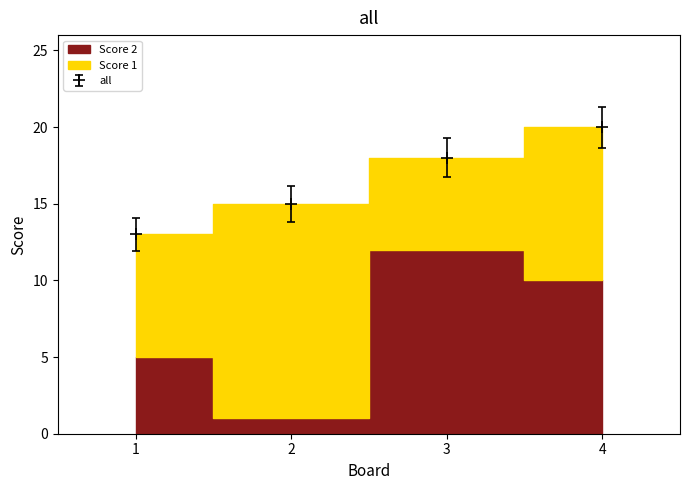

How many times do Score 2 and Score 1 cross each other?

1